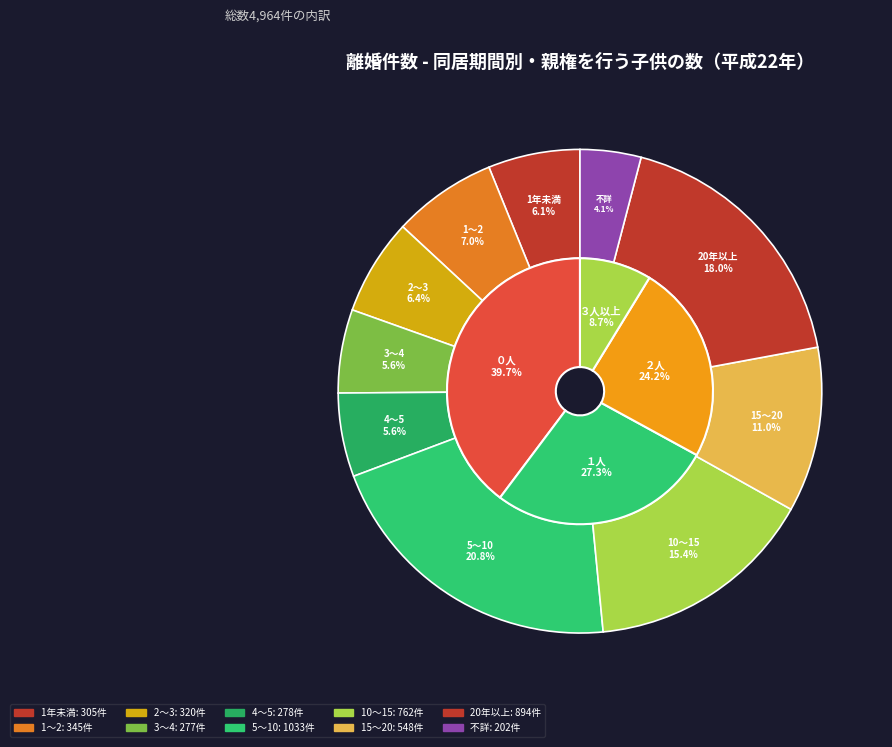

Does 10～15 represent more than half of the total?

No